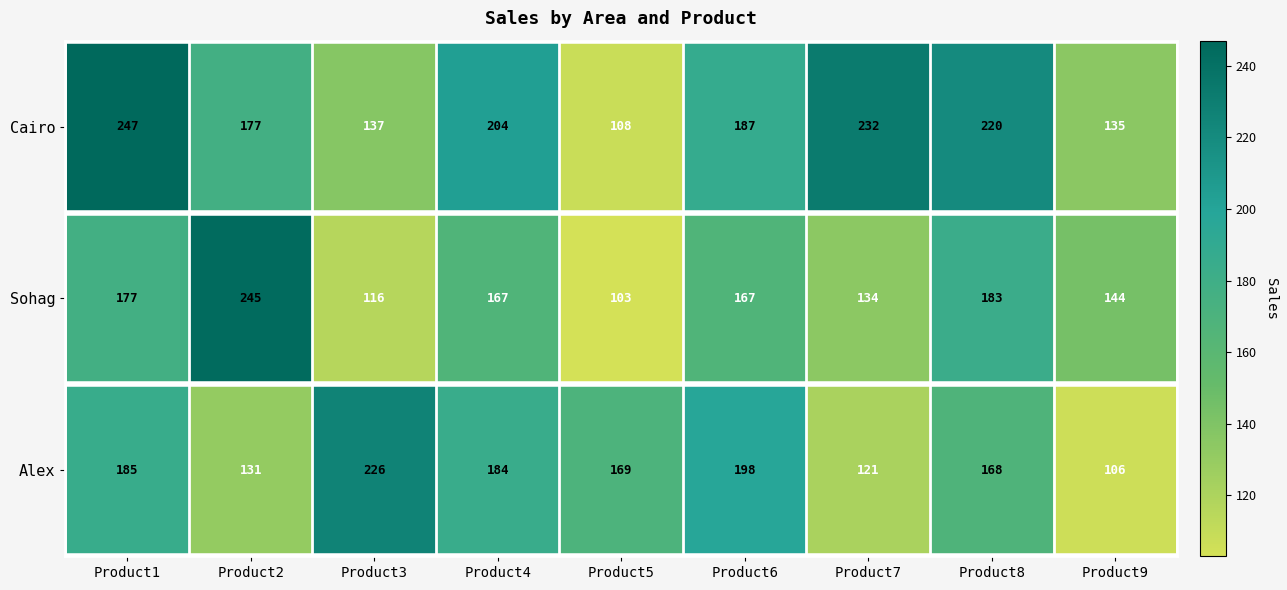

Which series changed the most between Product1 and Product6?

Cairo